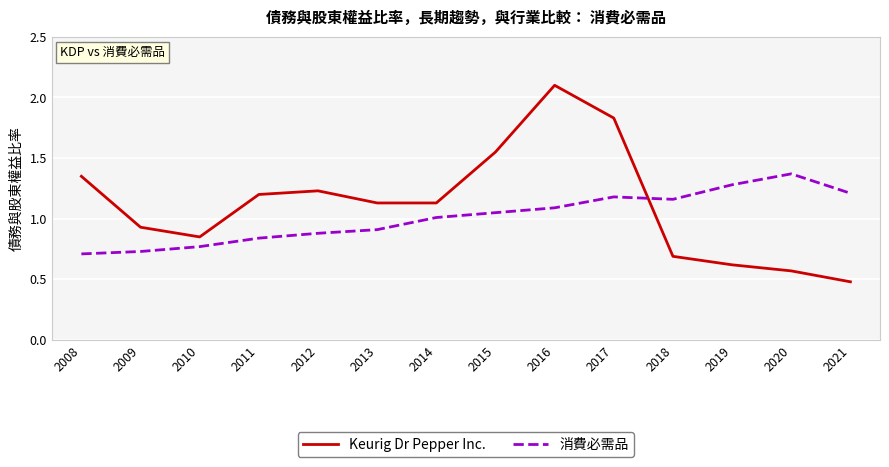

Which series ends up on top after the final intersection of Keurig Dr Pepper Inc. and 消費必需品?

消費必需品